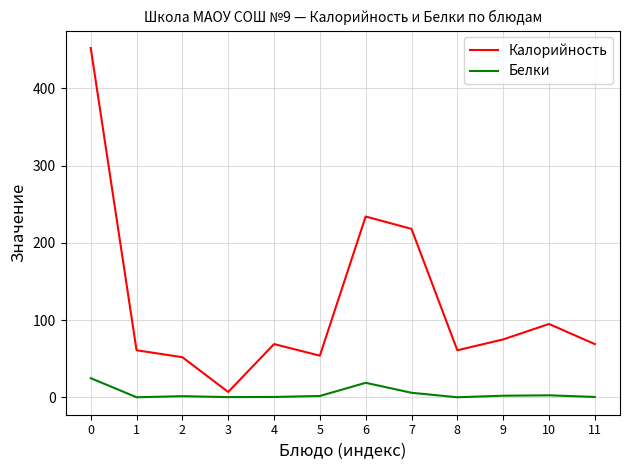

List the series in order of their peak value, lowest first.

Белки, Калорийность